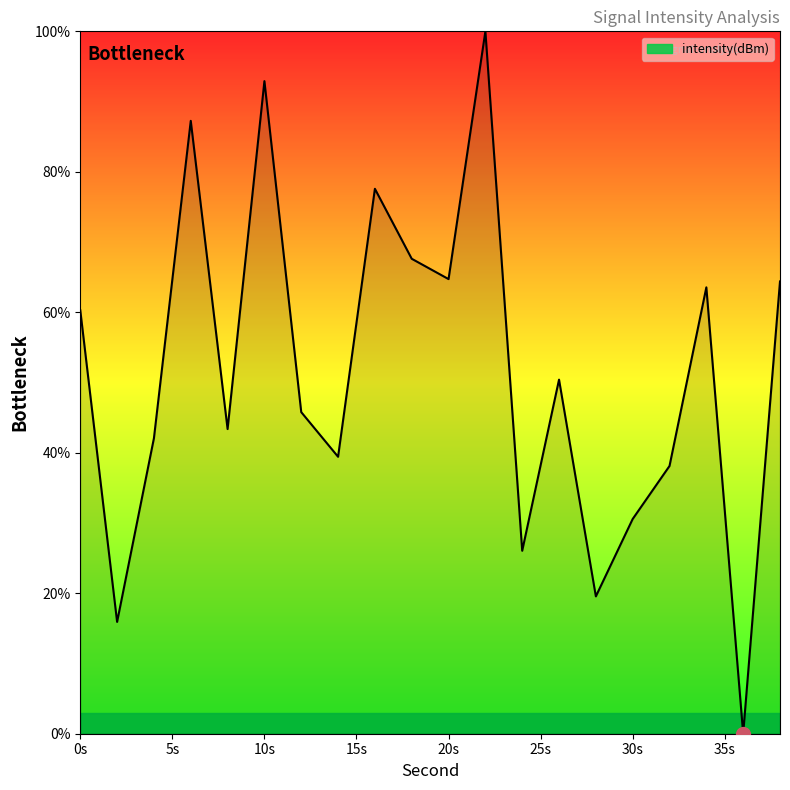

How many lines are shown in the chart?

1